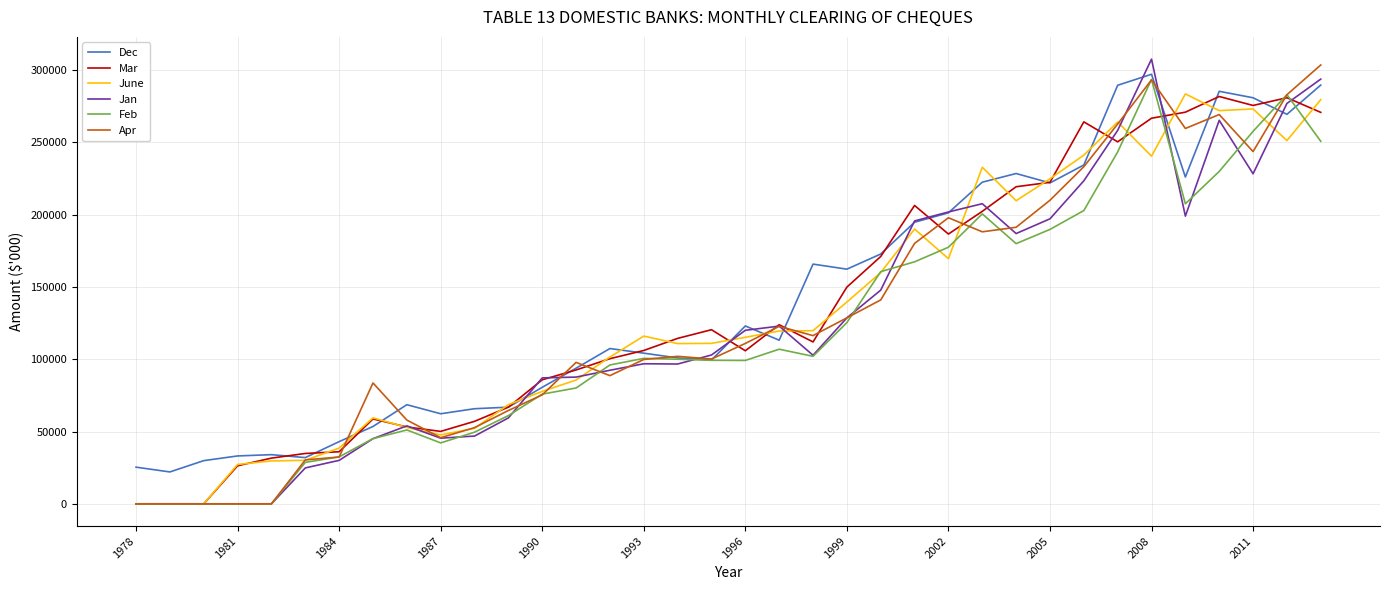

What is the highest value of the Jan series?

307577